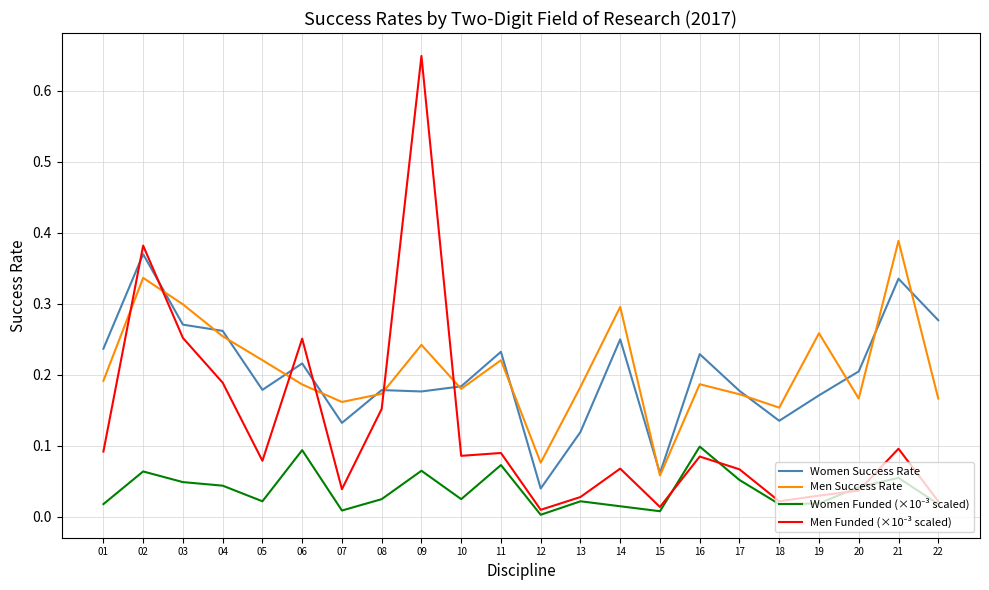

The value of Women Success Rate at 13 is 0.1. True or false?

True